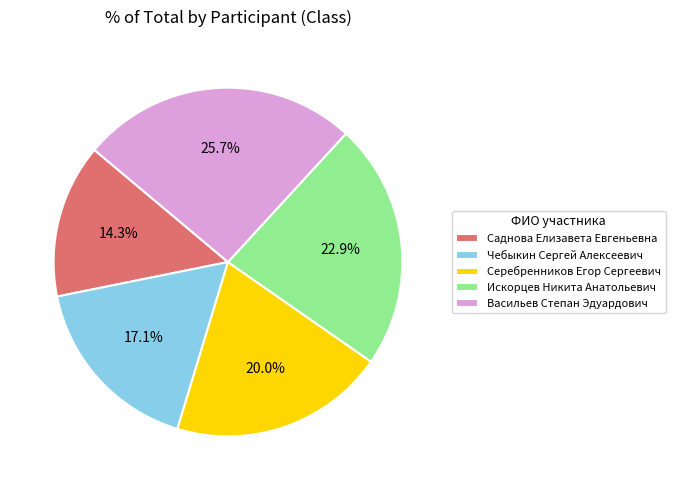

Is Васильев Степан Эдуардович the majority of the pie?

No